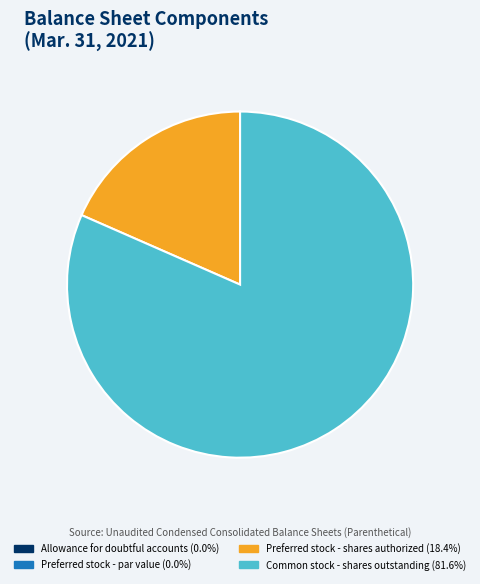

Which category has the biggest portion of the pie?

Common stock - shares outstanding